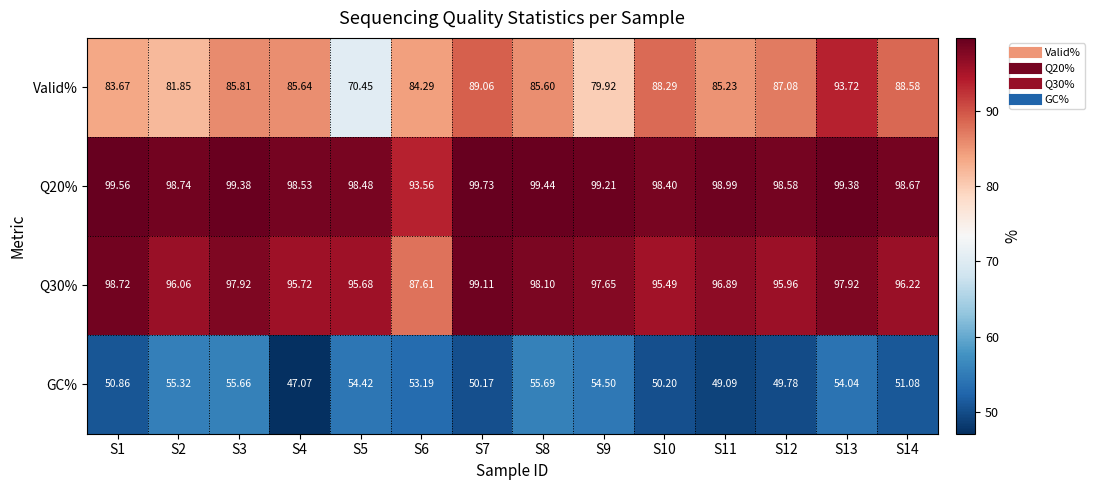

What is the difference between the highest and lowest values at S5?

44.1